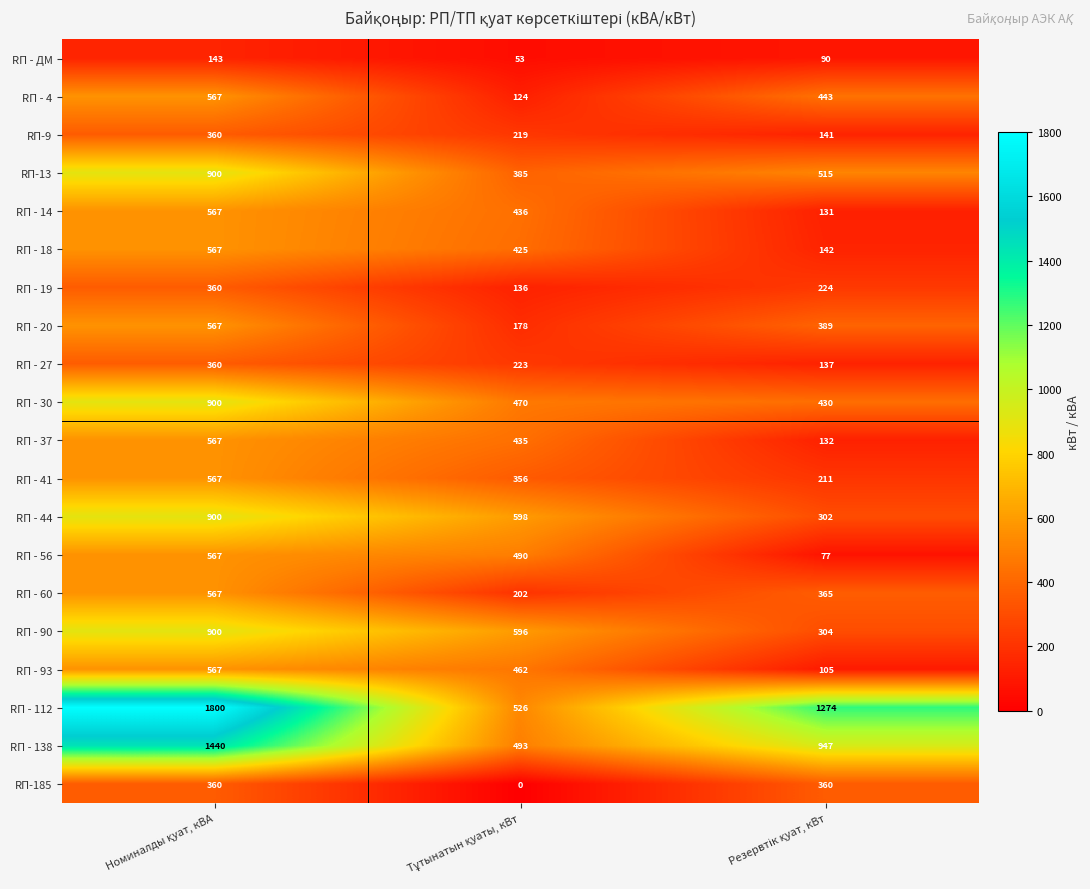

At how many categories does at least one series exceed 512?

3